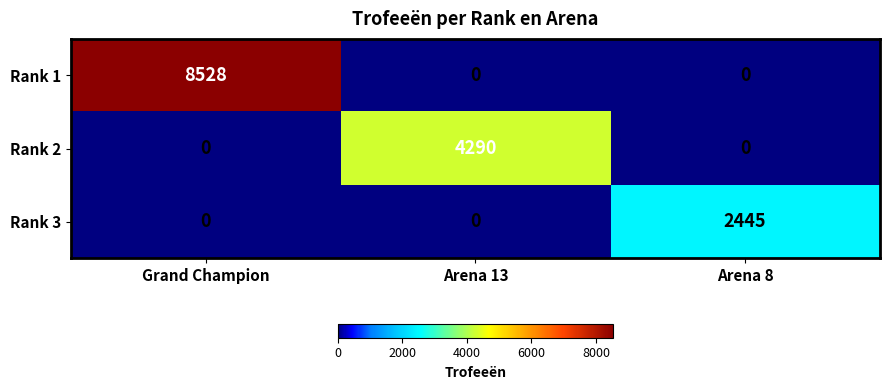

Between Arena 13 and Arena 8, which series saw the biggest shift?

Rank 2